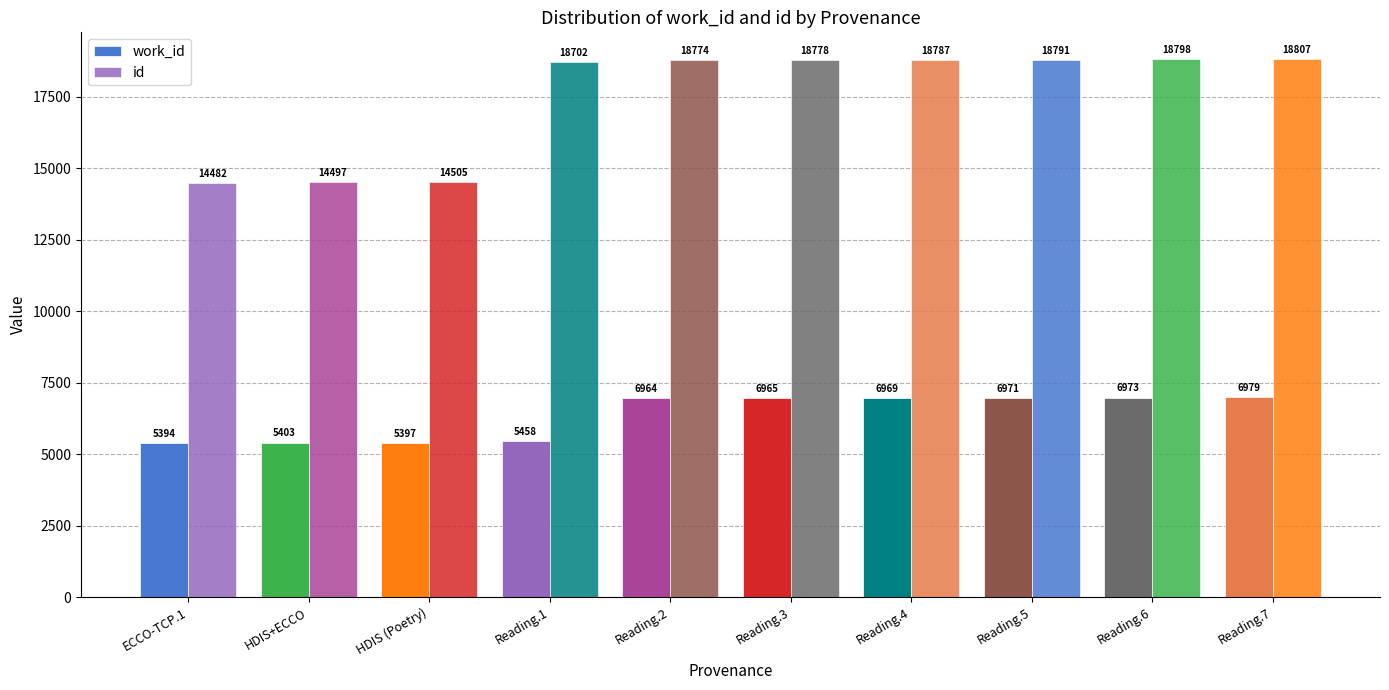

Is the value of work_id at Reading.4 greater than the value of id at Reading.1?

No